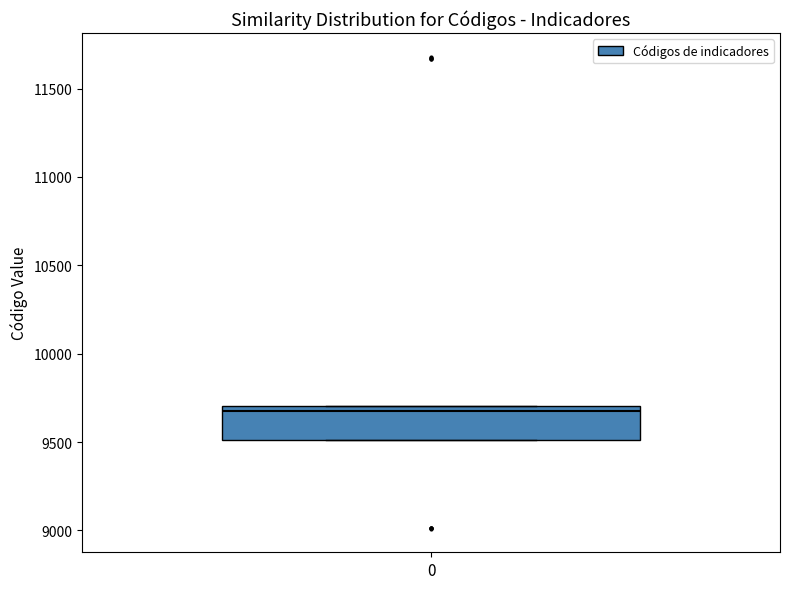

Read this box plot against the y-axis: the position of the median line, the range covered by the box, and the ends of both whiskers. The values are not printed on the chart, so give them approximately, as read against the axis.

median 9700 (just below the box's upper edge), box 9500 to 9700, whiskers 9500 to 9700